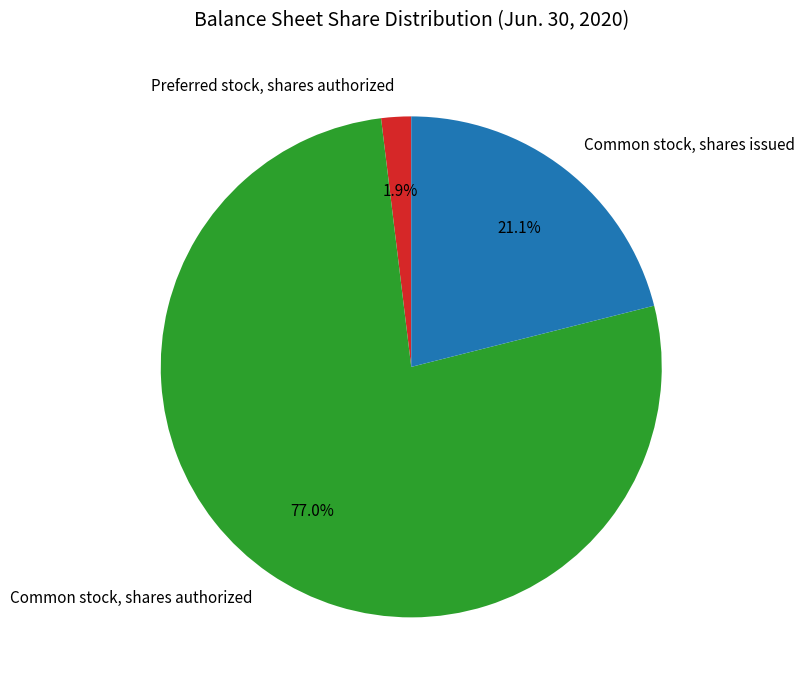

Which has a higher value, Preferred stock, shares authorized or Common stock, shares issued?

Common stock, shares issued